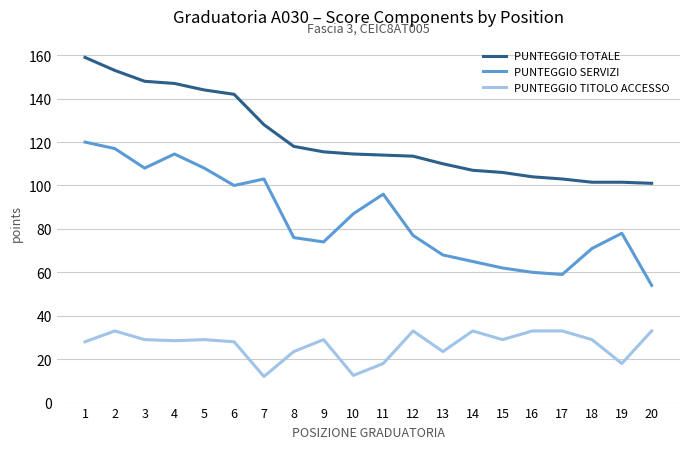

Rank the series by their maximum value, from highest to lowest.

PUNTEGGIO TOTALE, PUNTEGGIO SERVIZI, PUNTEGGIO TITOLO ACCESSO